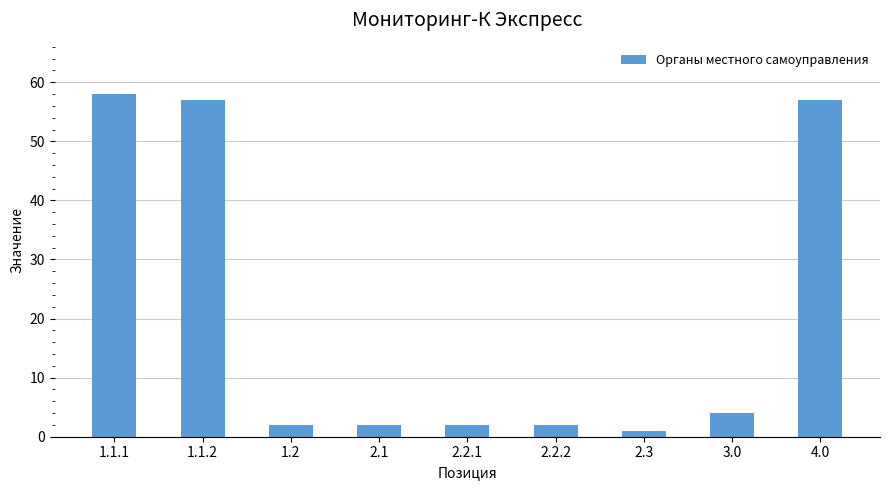

The chart shows a value of 19 at 1.1.1. True or false?

False